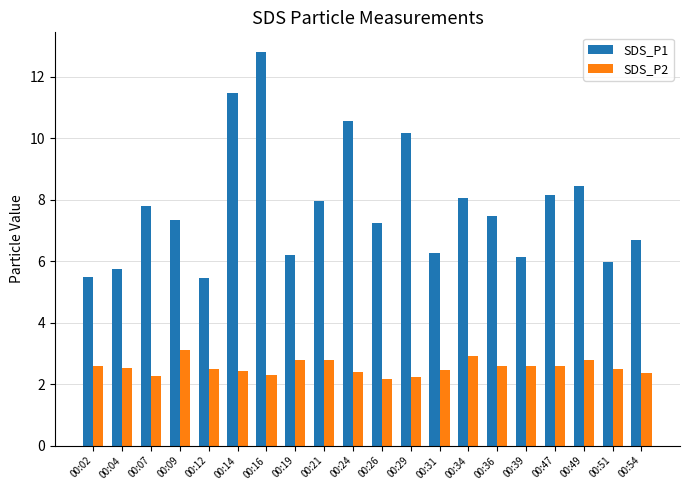

Count the number of categories in the chart.

20